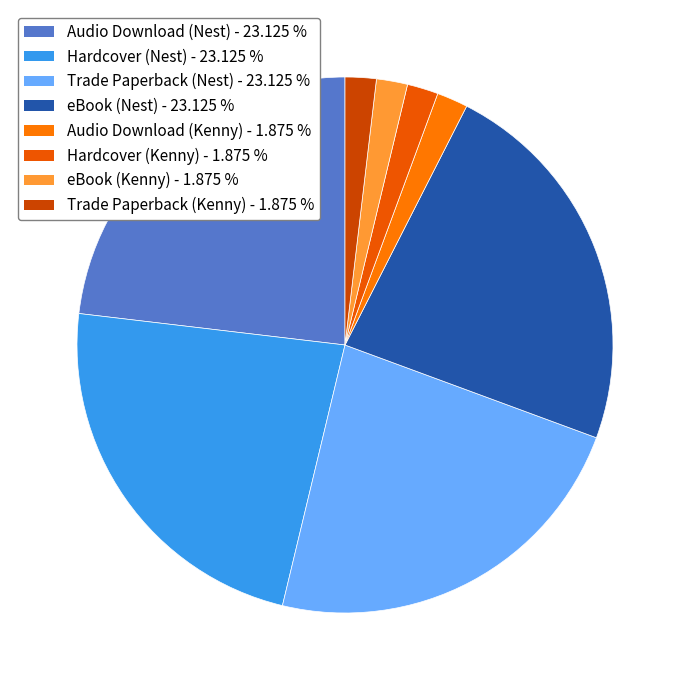

What is the smallest slice in the pie chart?

Audio Download (Kenny)